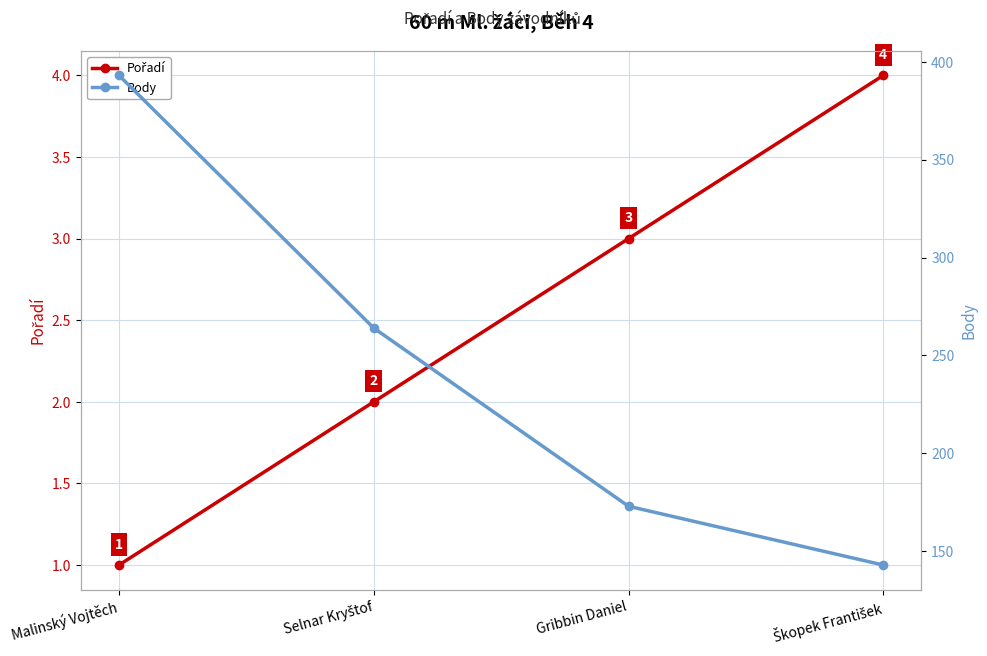

How many lines are shown in the chart?

2